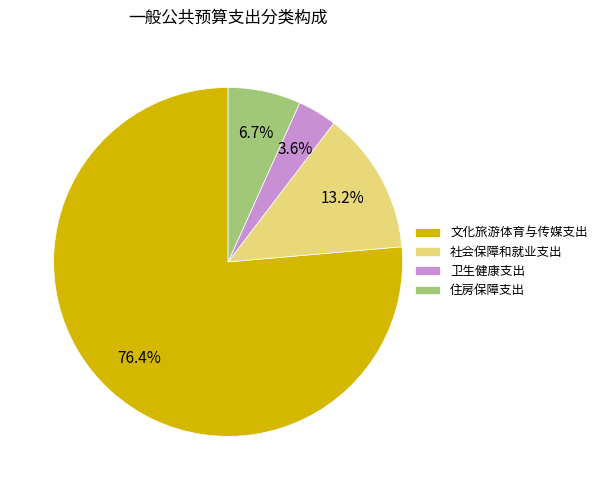

Which slice is the smallest?

卫生健康支出